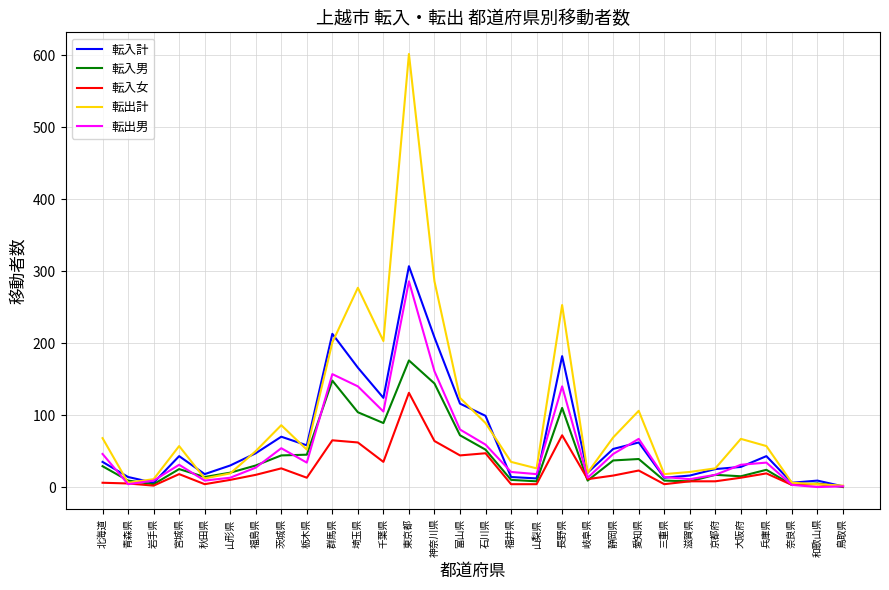

Which category has the highest value across all series?

東京都